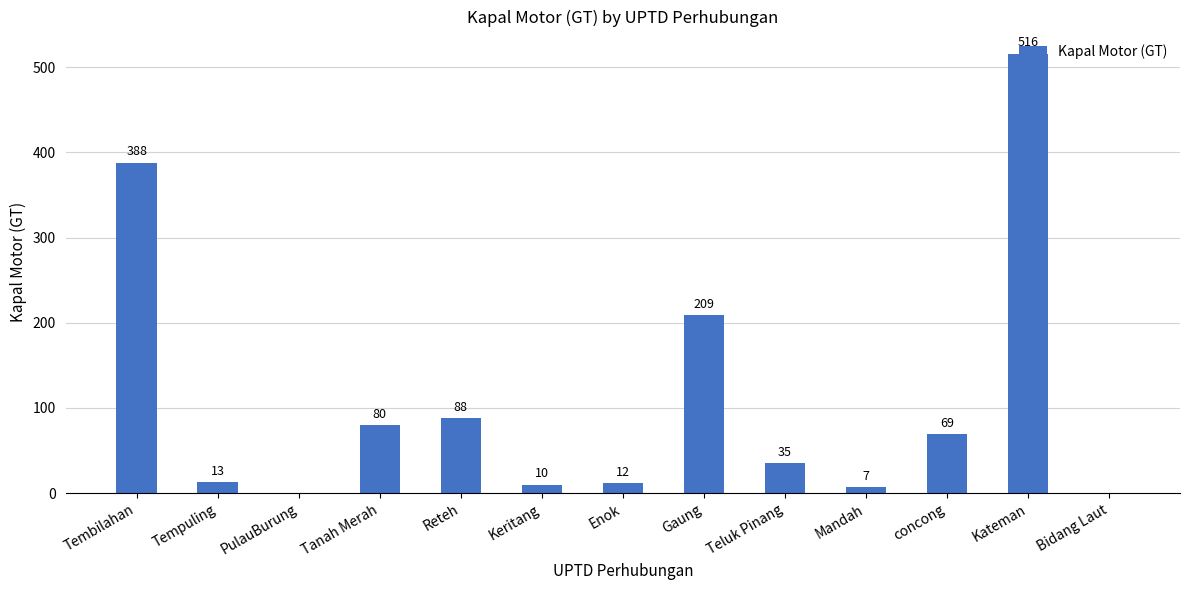

Are the bars horizontal?

No